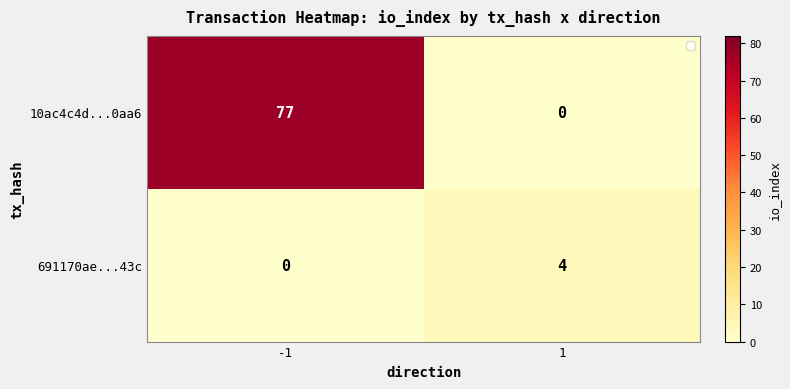

Is it true that 10ac4c4d...0aa6 equals 27 at 1?

False